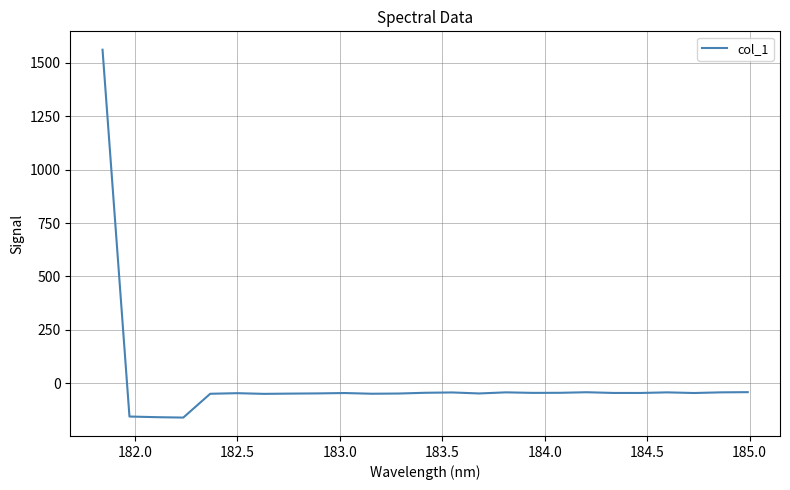

What is the maximum value shown in the chart?

1559.9